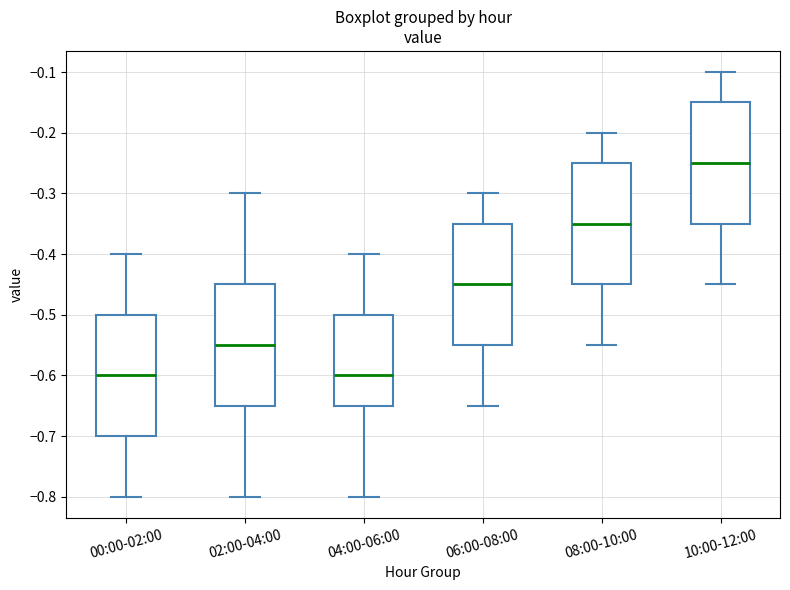

Reading left to right, transcribe this box plot: for each box, give where its median line is, the range the box spans, and where its two whiskers end, as read against the y-axis. The values are not printed on the chart, so give them approximately, as read against the axis.

00:00-02:00: median -0.60, box -0.70 to -0.50, whiskers -0.80 to -0.40
02:00-04:00: median -0.55, box -0.65 to -0.45, whiskers -0.80 to -0.30
04:00-06:00: median -0.60, box -0.65 to -0.50, whiskers -0.80 to -0.40
06:00-08:00: median -0.45, box -0.55 to -0.35, whiskers -0.65 to -0.30
08:00-10:00: median -0.35, box -0.45 to -0.25, whiskers -0.55 to -0.20
10:00-12:00: median -0.25, box -0.35 to -0.15, whiskers -0.45 to -0.10